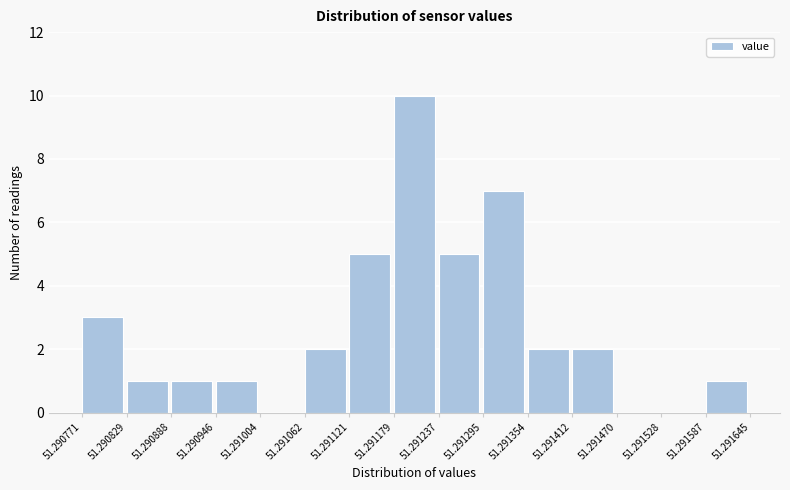

What is the height of the bar covering 51.291179 to 51.291237 on the x-axis? The values are not printed on the chart, so give them approximately, as read against the axis.

10